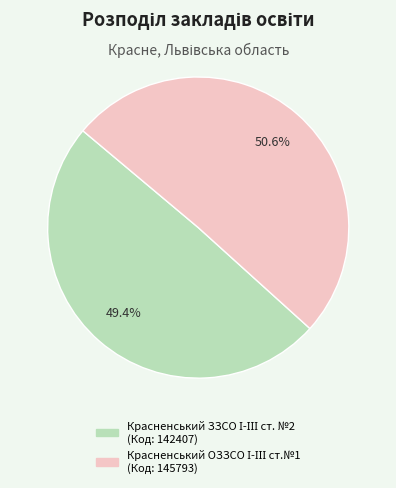

Is there a majority slice in this chart?

Yes